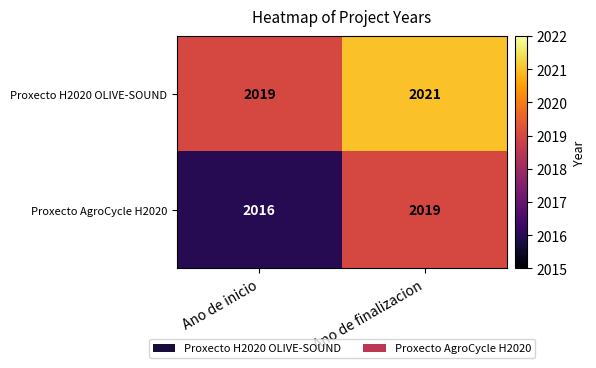

What is the sum of the Proxecto AgroCycle H2020 values at Ano de inicio and Ano de finalizacion?

4035